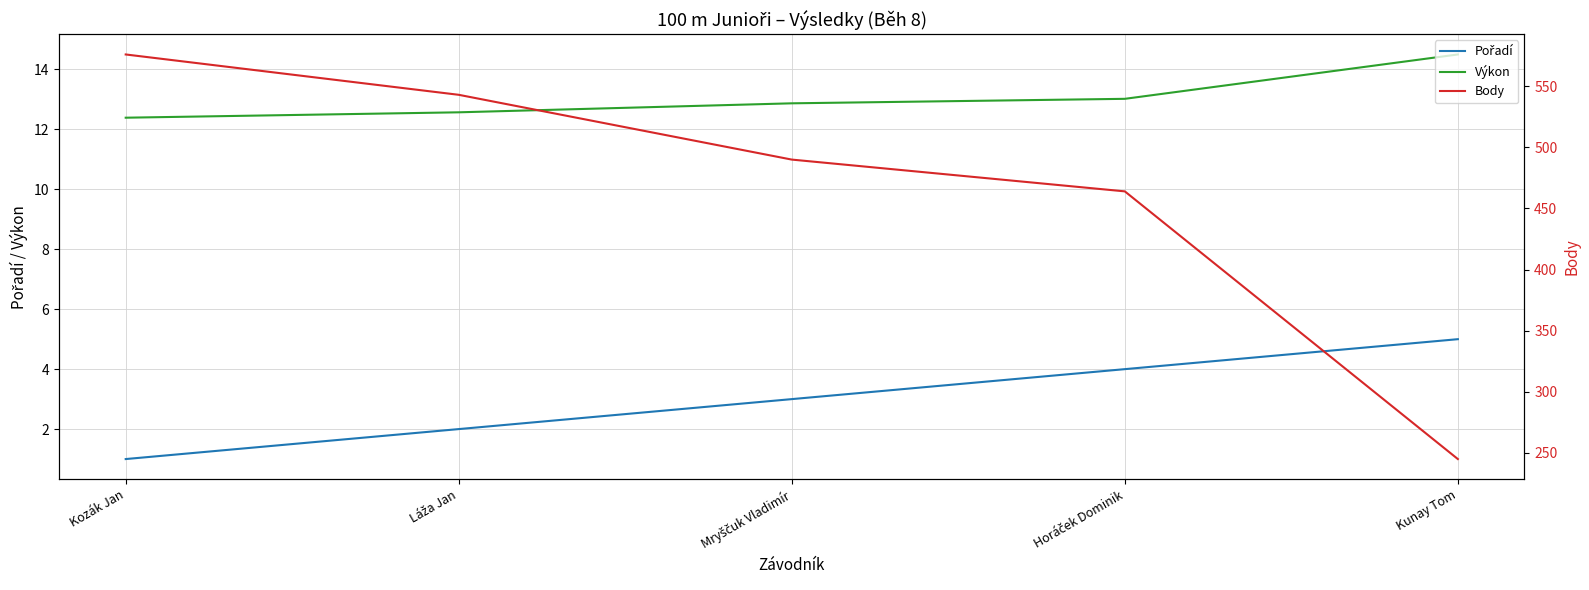

Does the chart have visible grid lines?

Yes